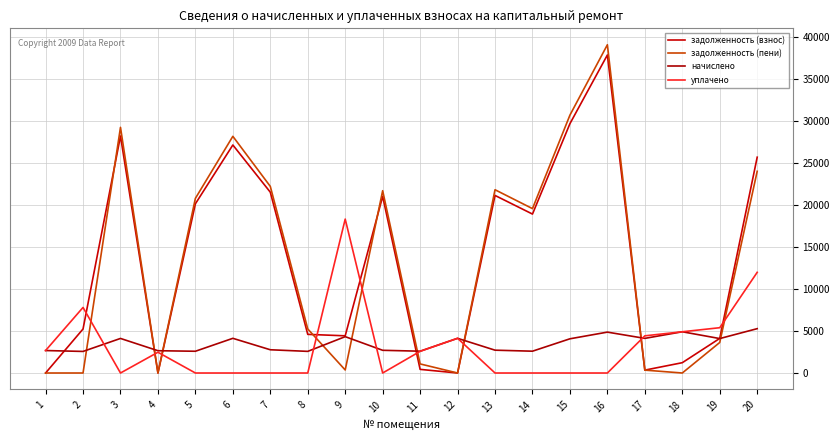

Does the chart display data point markers on the line(s)?

No